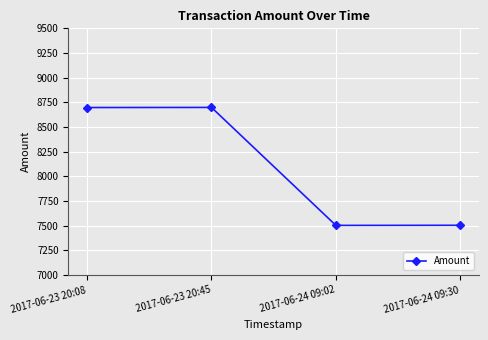

What is the greatest value displayed?

8698.7